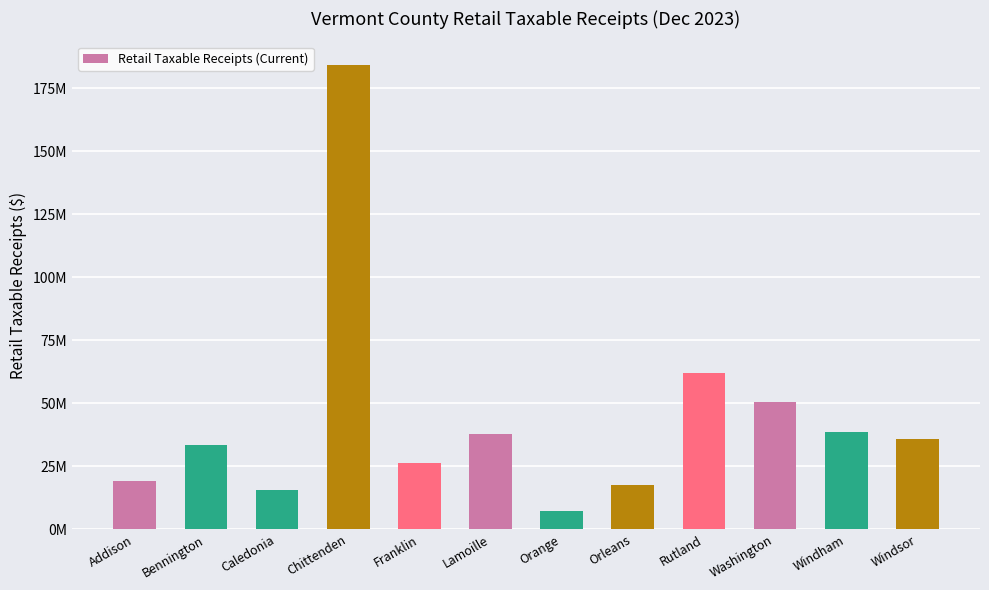

At which category does the chart reach its peak across all series?

Chittenden